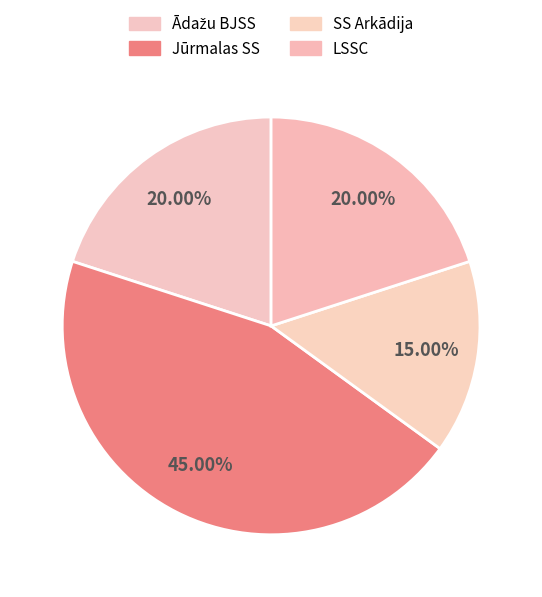

Is it true that Ādažu BJSS is 6% of the pie?

False